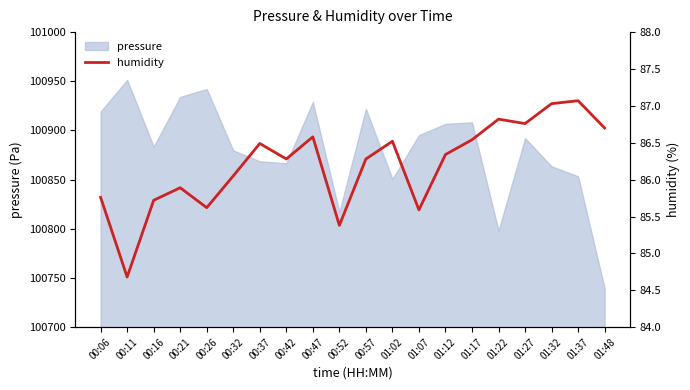

What is the label of the 15th point from the left?

01:17